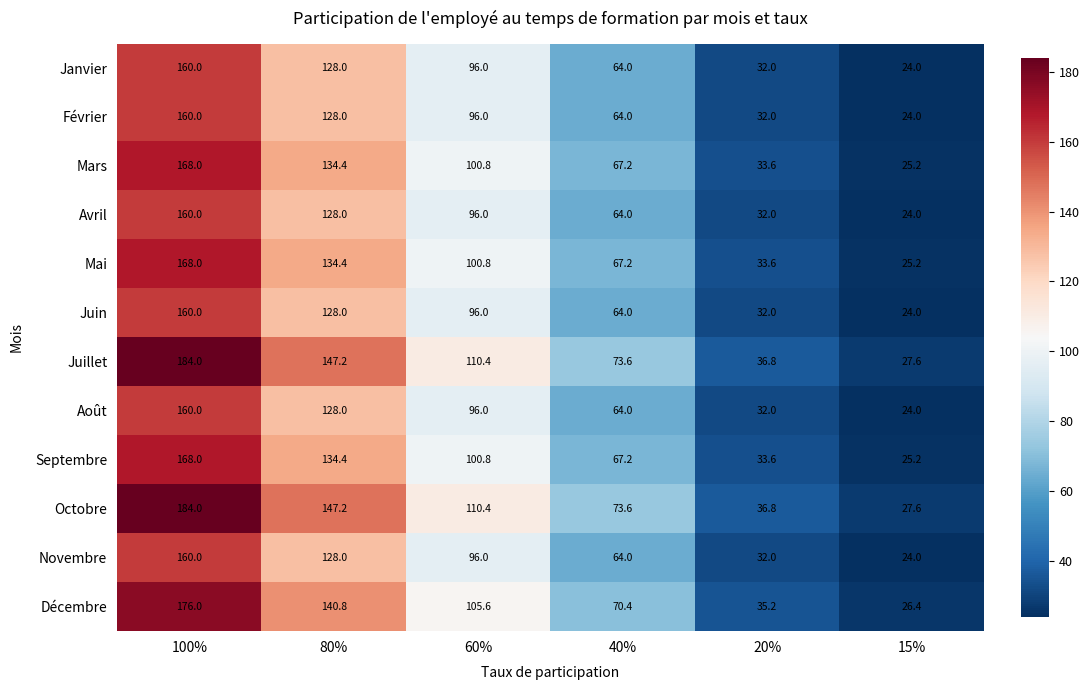

What is the maximum value shown in the chart?

184.0